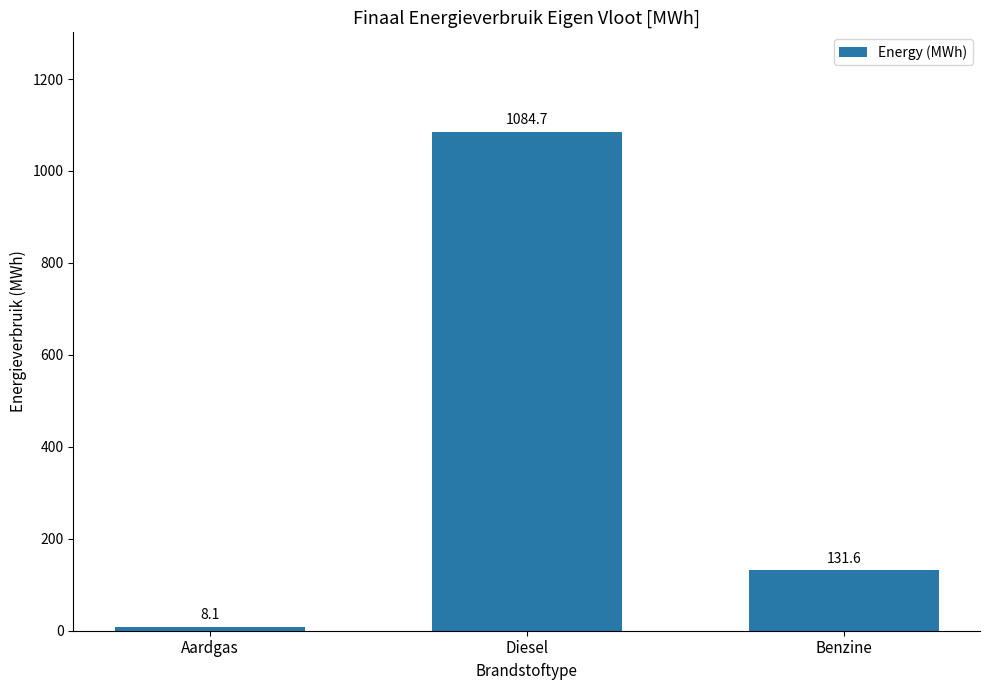

Which label corresponds to the smallest value in the chart?

Aardgas